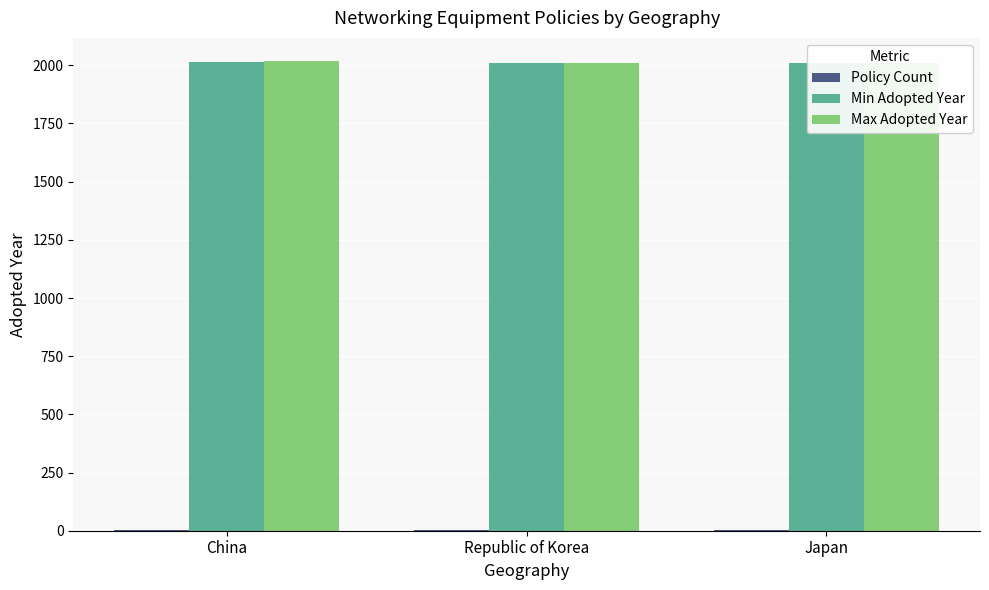

How many bars are there in total?

9